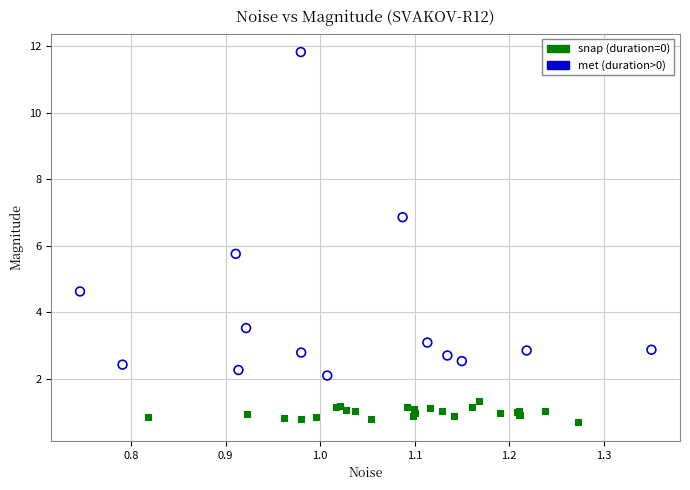

Which series has the widest spread of Y values?

met (duration>0)